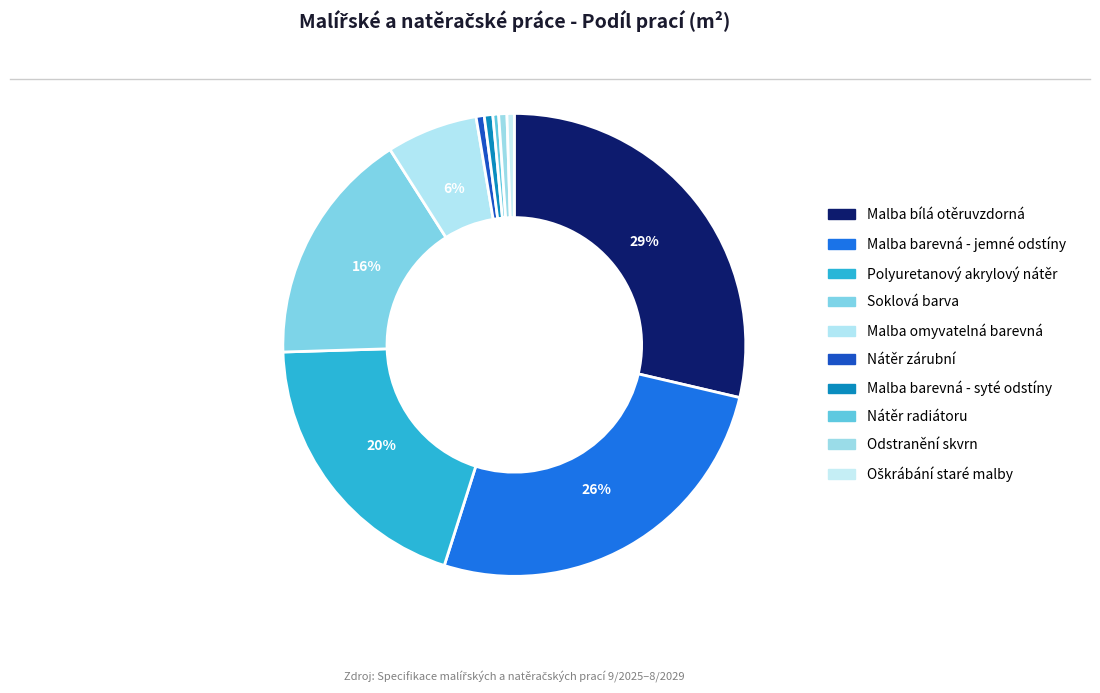

To the nearest percent, what is the average slice percentage?

10%